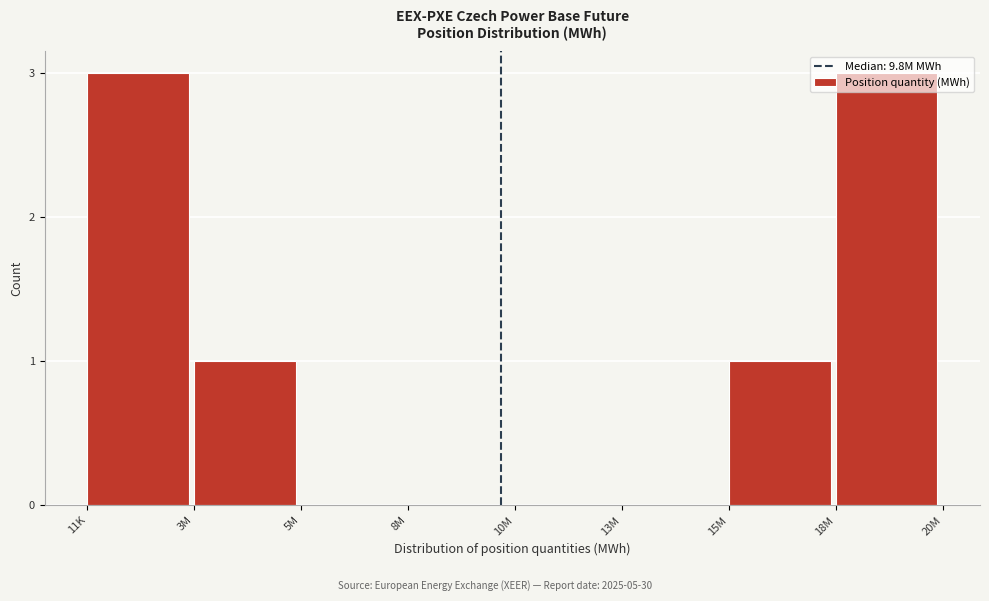

What is the sum of all values?

8